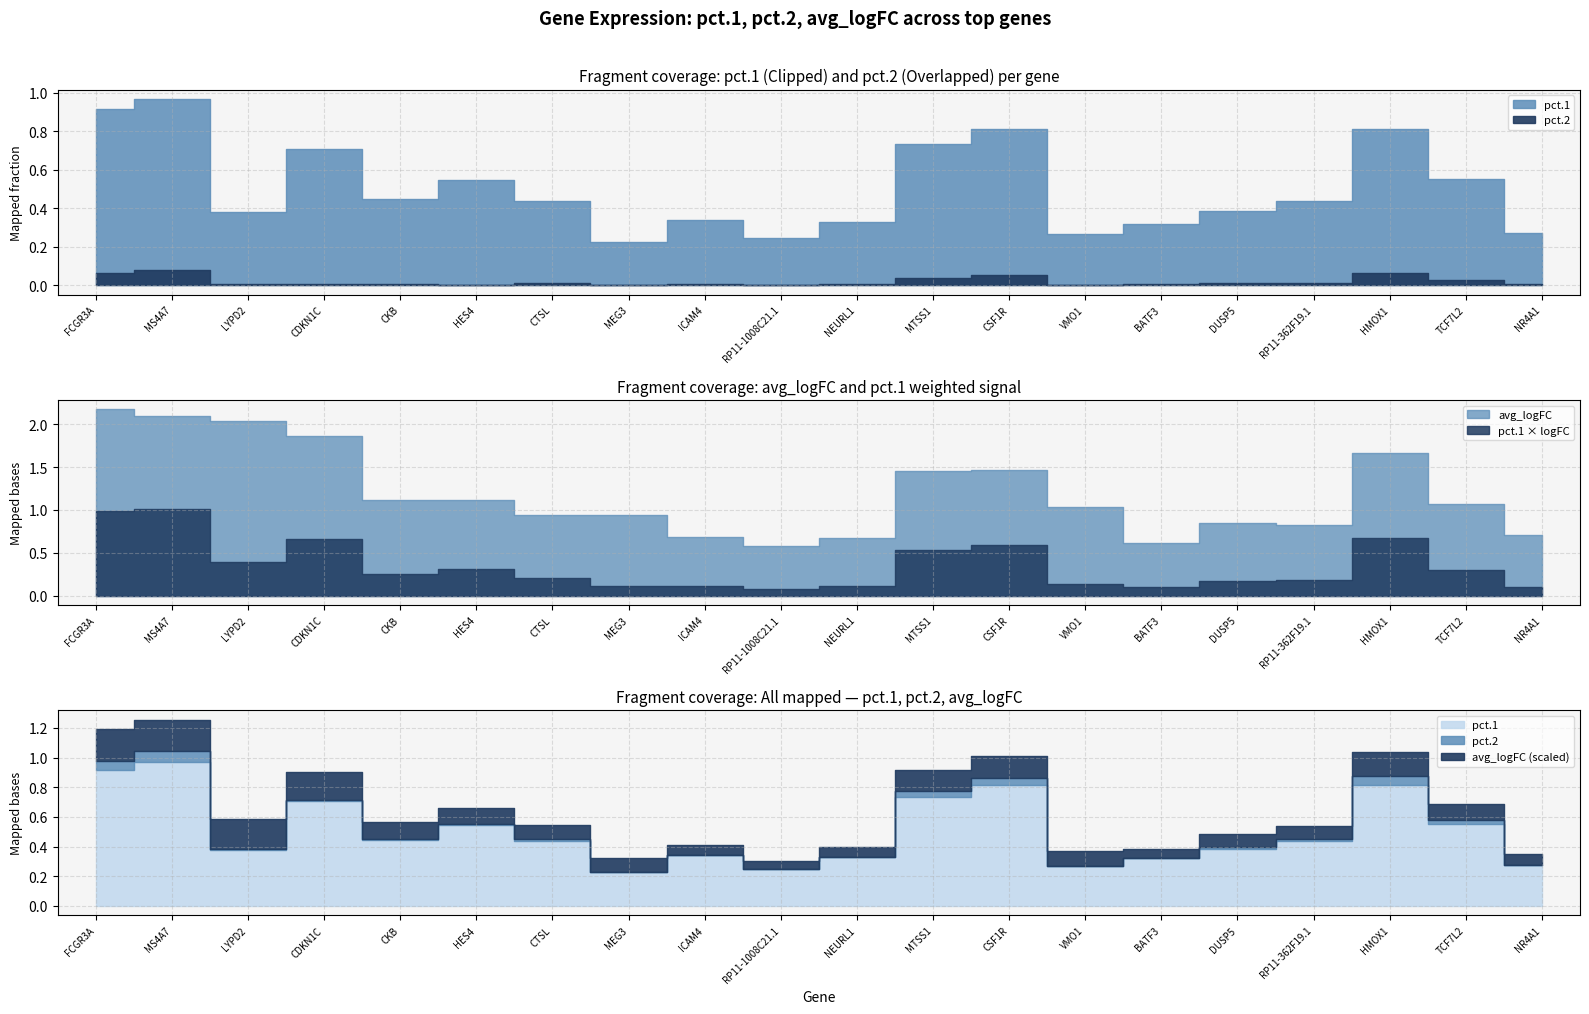

How many distinct data groups are displayed?

3